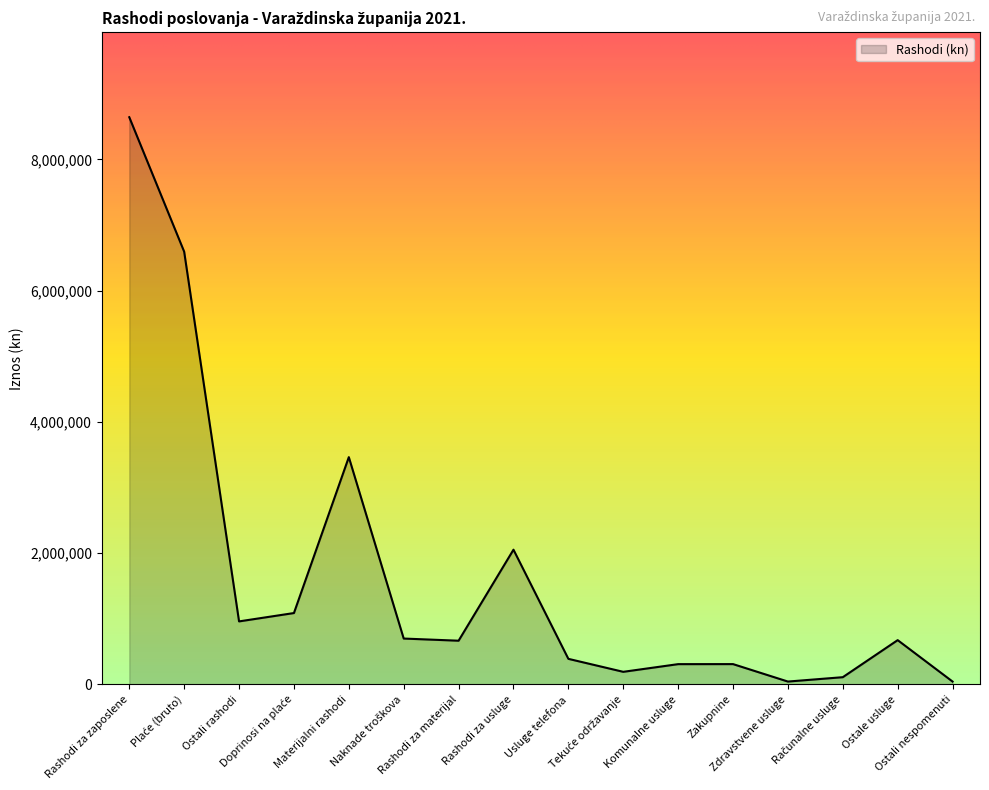

What is the greatest value displayed?

8643184.7